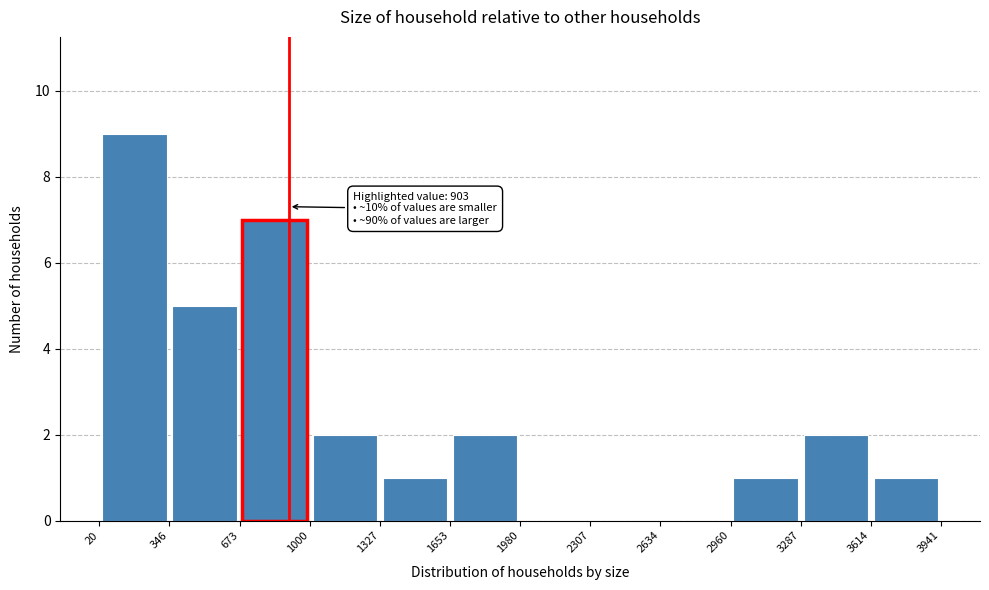

Which range on the x-axis has the tallest bar?

20 to 346